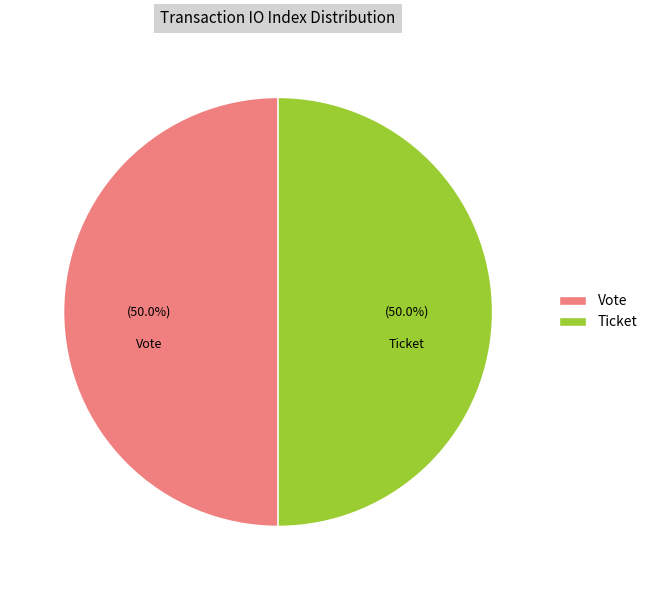

What is the ratio of the value at Ticket to the value at Vote?

1.0